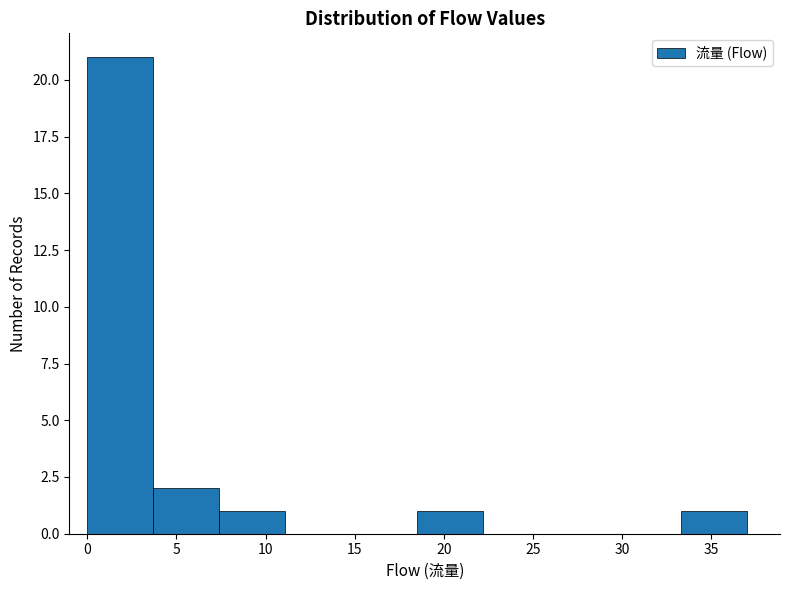

Over which range of the x-axis is the bar tallest?

0.0 to 3.7